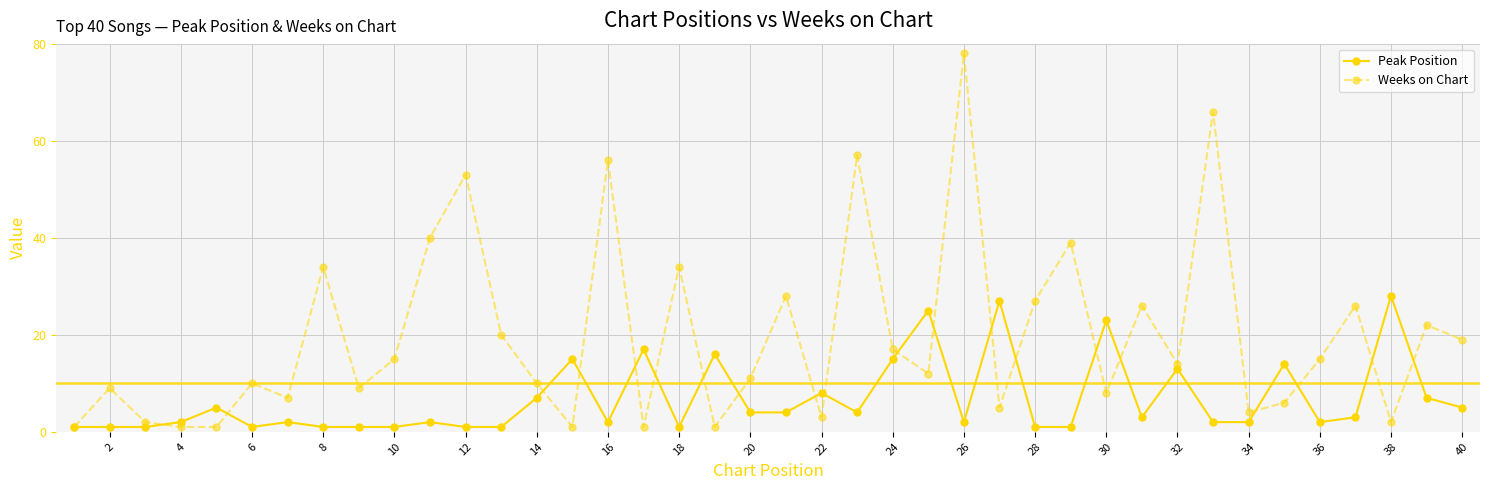

What is the highest value of the Peak Position series?

28